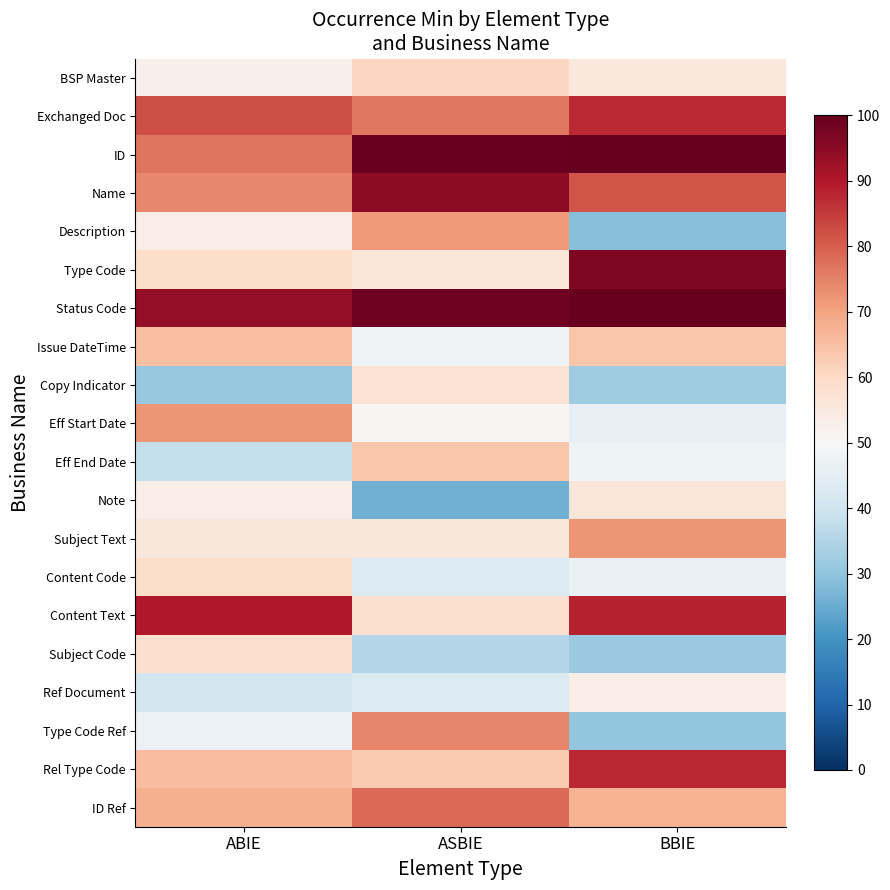

Reading right to left, what are all the values shown in this chart?

BSP Master: BBIE=55.1	ASBIE=60.8	ABIE=52.4
Exchanged Doc: BBIE=87.3	ASBIE=76.2	ABIE=82.2
ID: BBIE=100.0	ASBIE=99.6	ABIE=76.9
Name: BBIE=81.4	ASBIE=94.6	ABIE=74.2
Description: BBIE=28.6	ASBIE=71.3	ABIE=53.4
Type Code: BBIE=96.6	ASBIE=56.0	ABIE=59.4
Status Code: BBIE=100.0	ASBIE=98.5	ABIE=93.9
Issue DateTime: BBIE=64.0	ASBIE=48.1	ABIE=65.0
Copy Indicator: BBIE=32.2	ASBIE=57.0	ABIE=30.9
Eff Start Date: BBIE=45.7	ASBIE=51.1	ABIE=72.2
Eff End Date: BBIE=47.8	ASBIE=63.7	ABIE=38.2
Note: BBIE=55.9	ASBIE=25.9	ABIE=53.4
Subject Text: BBIE=72.2	ASBIE=55.8	ABIE=55.6
Content Code: BBIE=46.9	ASBIE=43.0	ABIE=59.1
Content Text: BBIE=88.3	ASBIE=58.0	ABIE=89.9
Subject Code: BBIE=31.4	ASBIE=35.5	ABIE=58.5
Ref Document: BBIE=53.5	ASBIE=43.2	ABIE=40.8
Type Code Ref: BBIE=30.1	ASBIE=74.4	ABIE=46.9
Rel Type Code: BBIE=87.7	ASBIE=63.1	ABIE=65.4
ID Ref: BBIE=67.2	ASBIE=78.3	ABIE=67.7